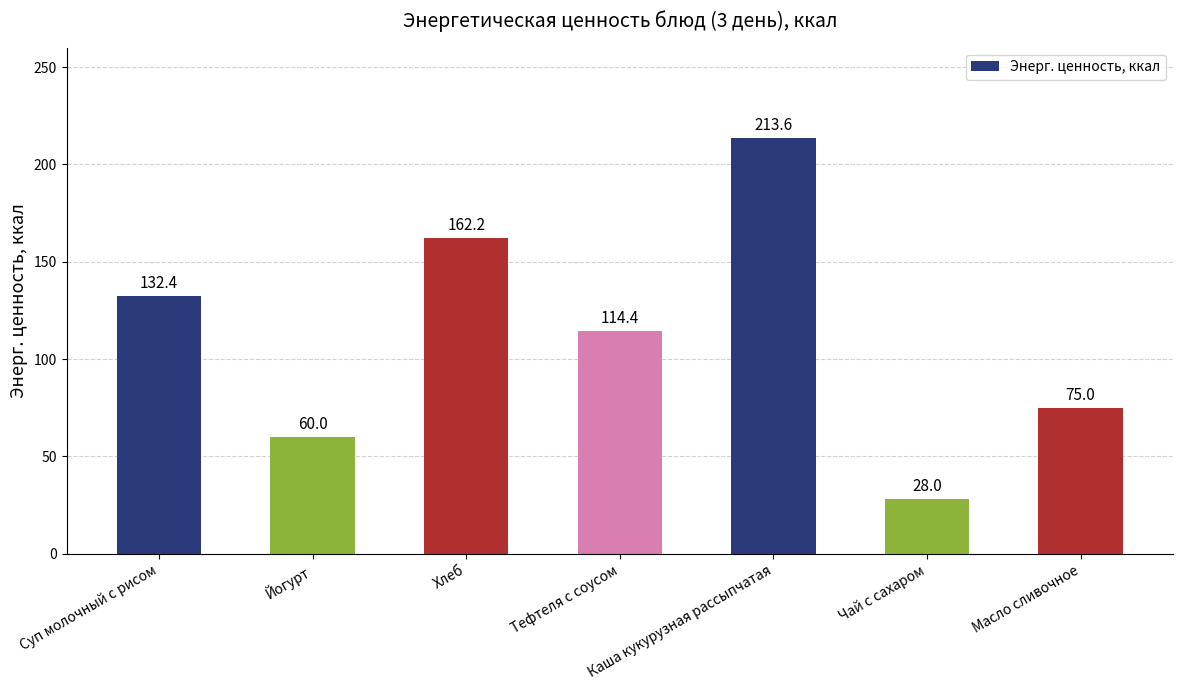

What is the difference between the maximum and minimum values?

185.6